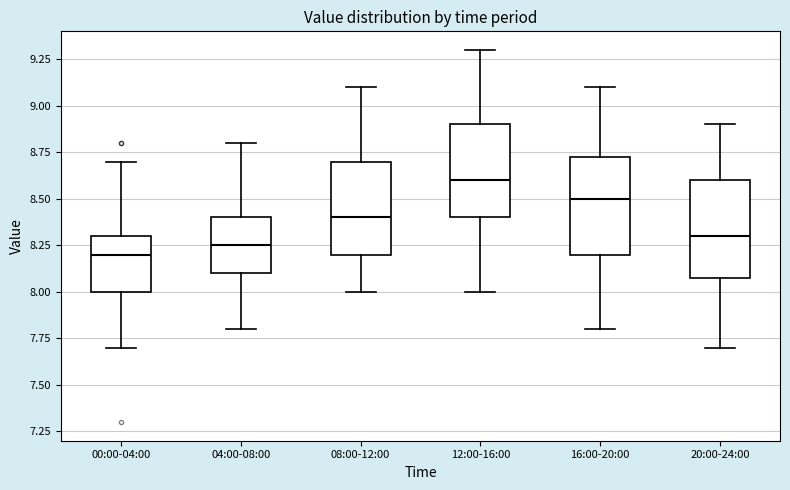

Which box has the highest median line?

12:00-16:00